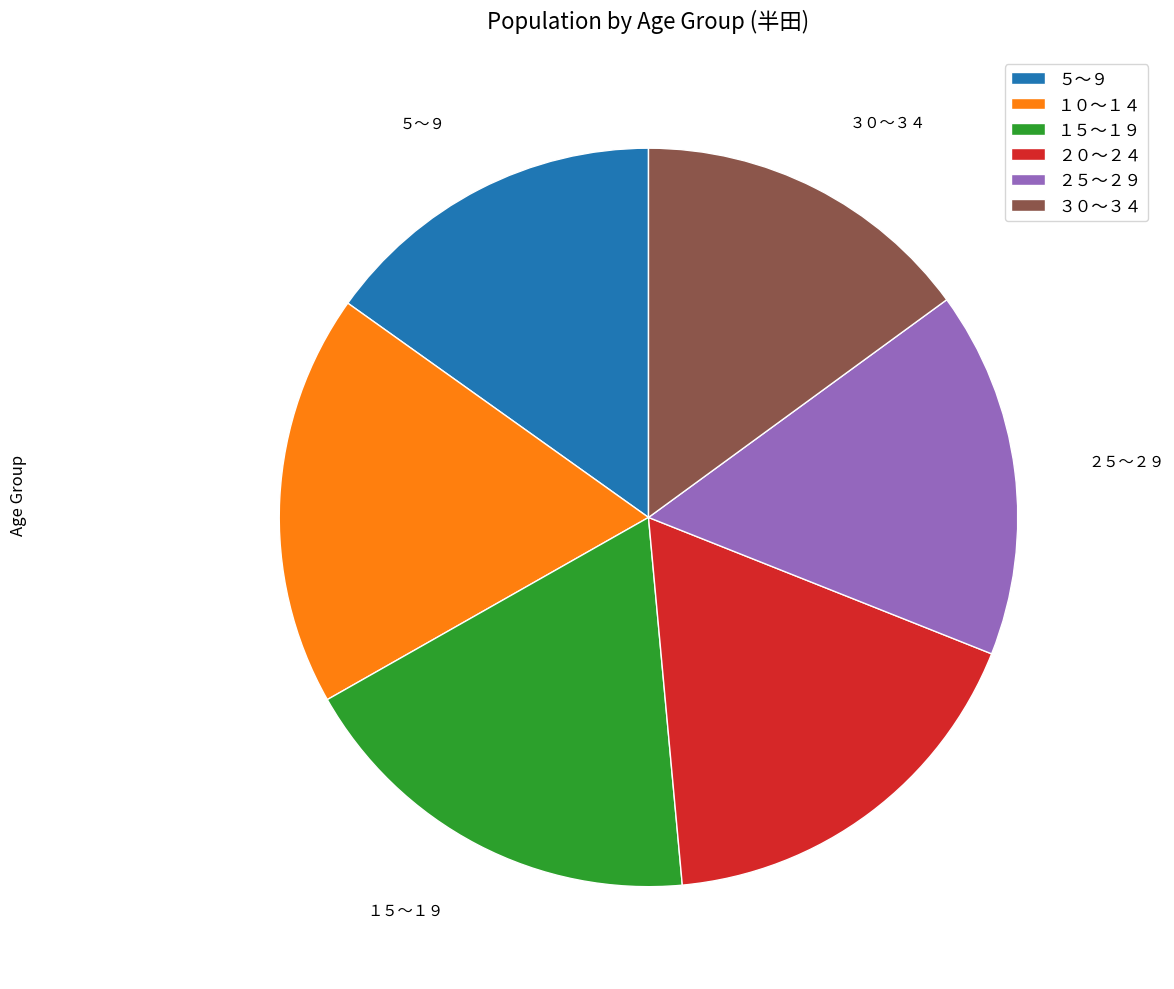

Is there any slice that represents more than half of the pie?

No